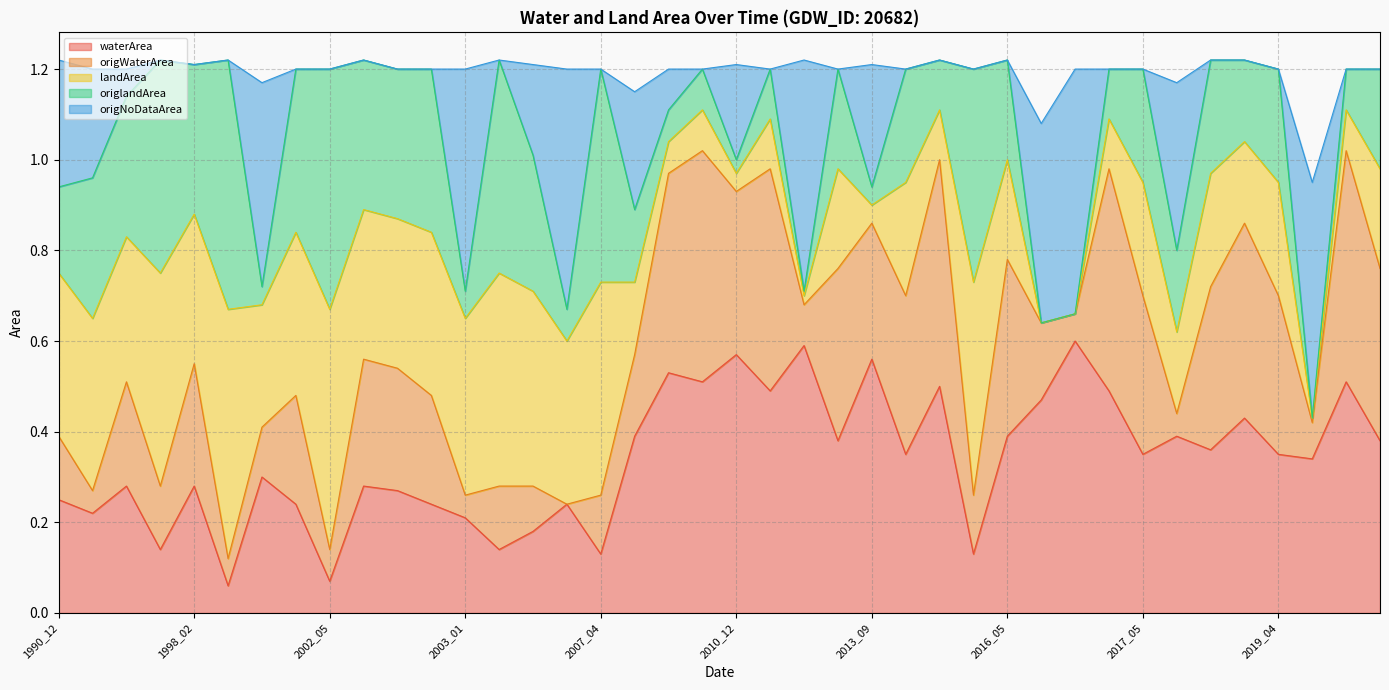

Read the waterArea value at 1994_04.

0.2